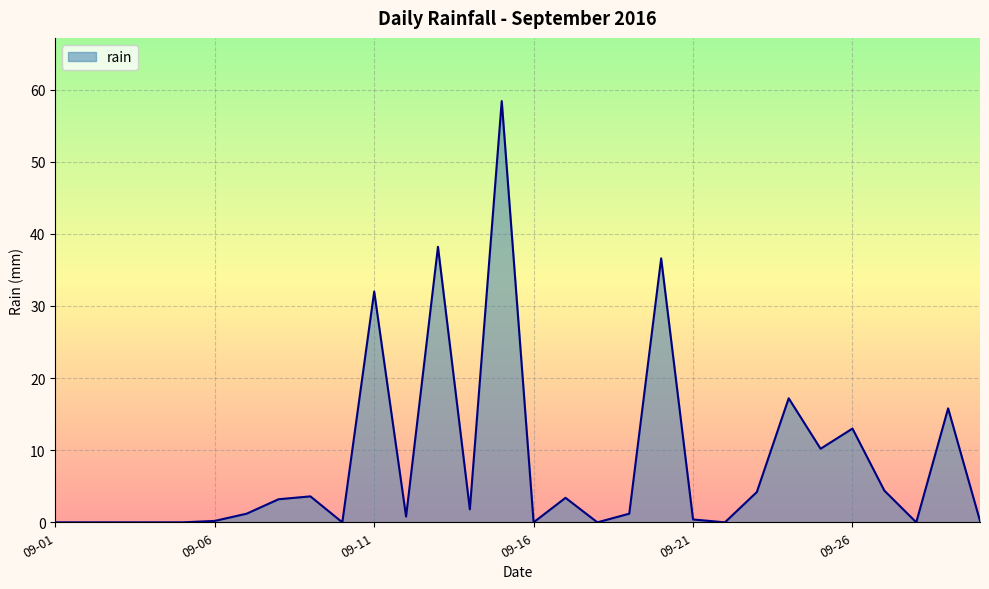

What is the difference between the second highest and minimum values?

38.2